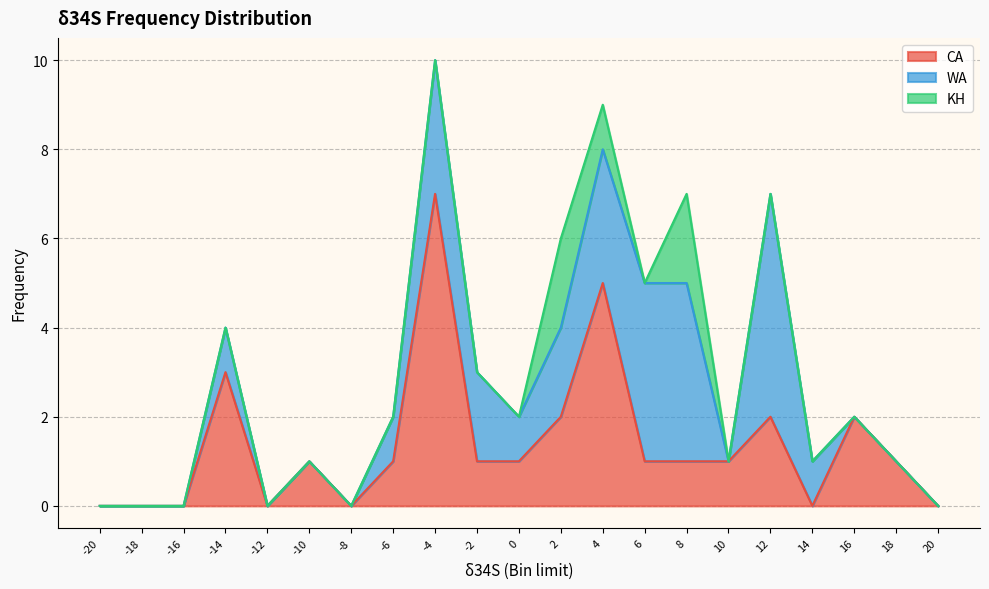

Reading left to right, what are all the values shown in this chart?

CA: 0	0	0	3	0	1	0	1	7	1	1	2	5	1	1	1	2	0	2	1	0
WA: 0	0	0	1	0	0	0	1	3	2	1	2	3	4	4	0	5	1	0	0	0
KH: 0	0	0	0	0	0	0	0	0	0	0	2	1	0	2	0	0	0	0	0	0